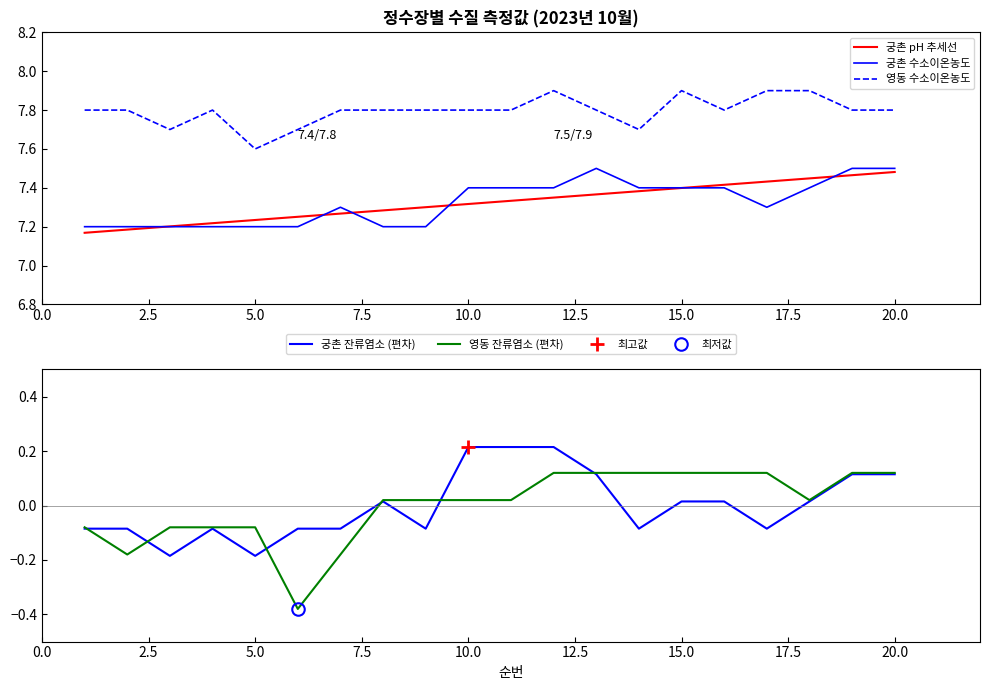

At which label is 영동 수소이온농도 closest to 7?

5.0